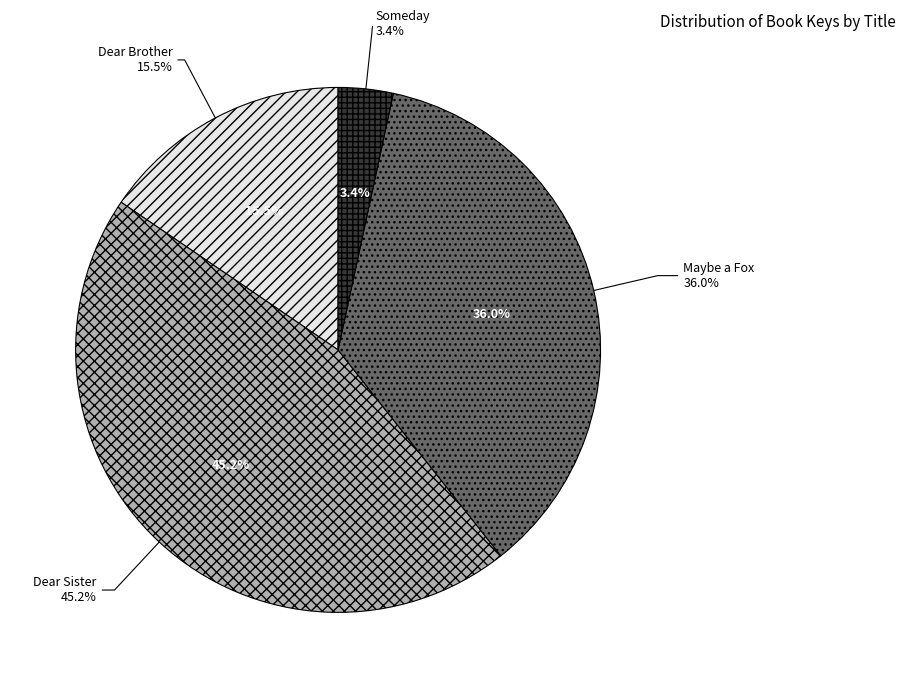

Rank the categories by value from lowest to highest.

Someday, Dear Brother, Maybe a Fox, Dear Sister